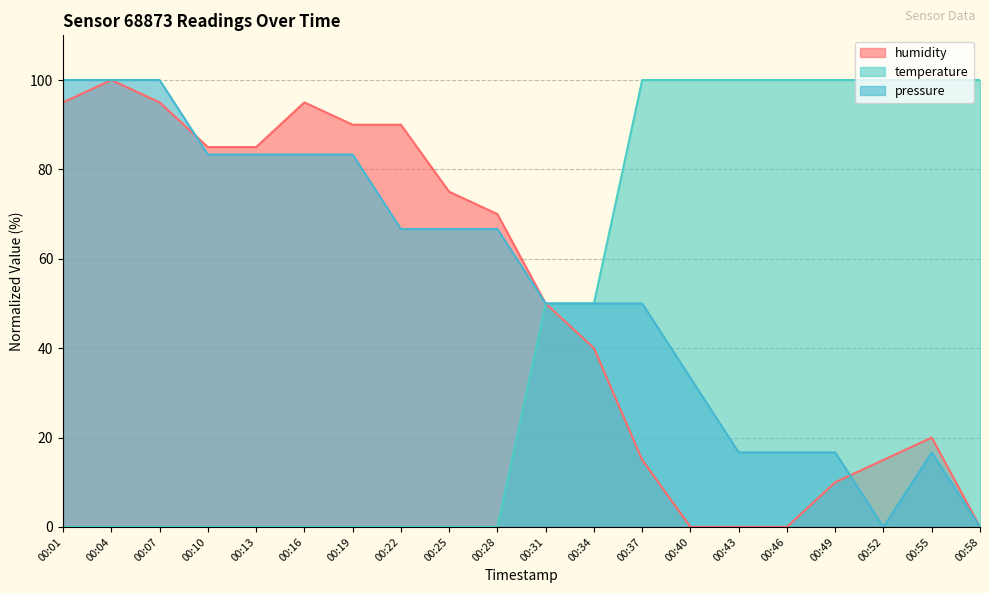

How many lines are shown in the chart?

3